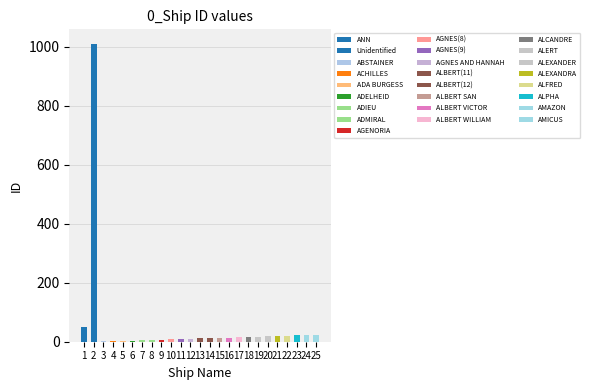

Count the number of values greater than 13.

12